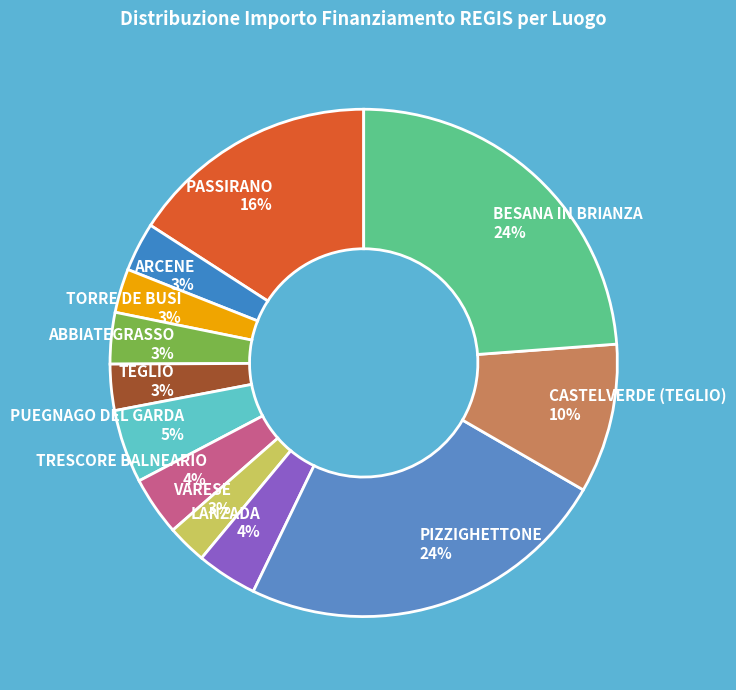

Does BESANA IN BRIANZA represent more than half of the total?

No